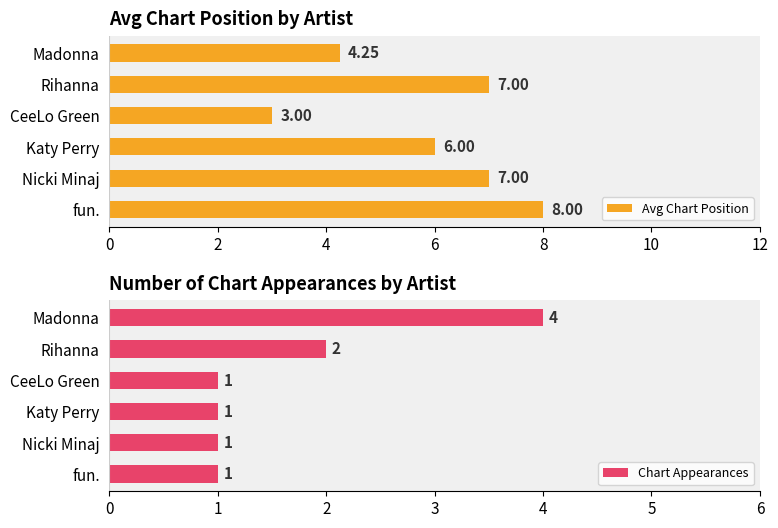

Rank the series by their average value, from highest to lowest.

Avg Chart Position, Chart Appearances